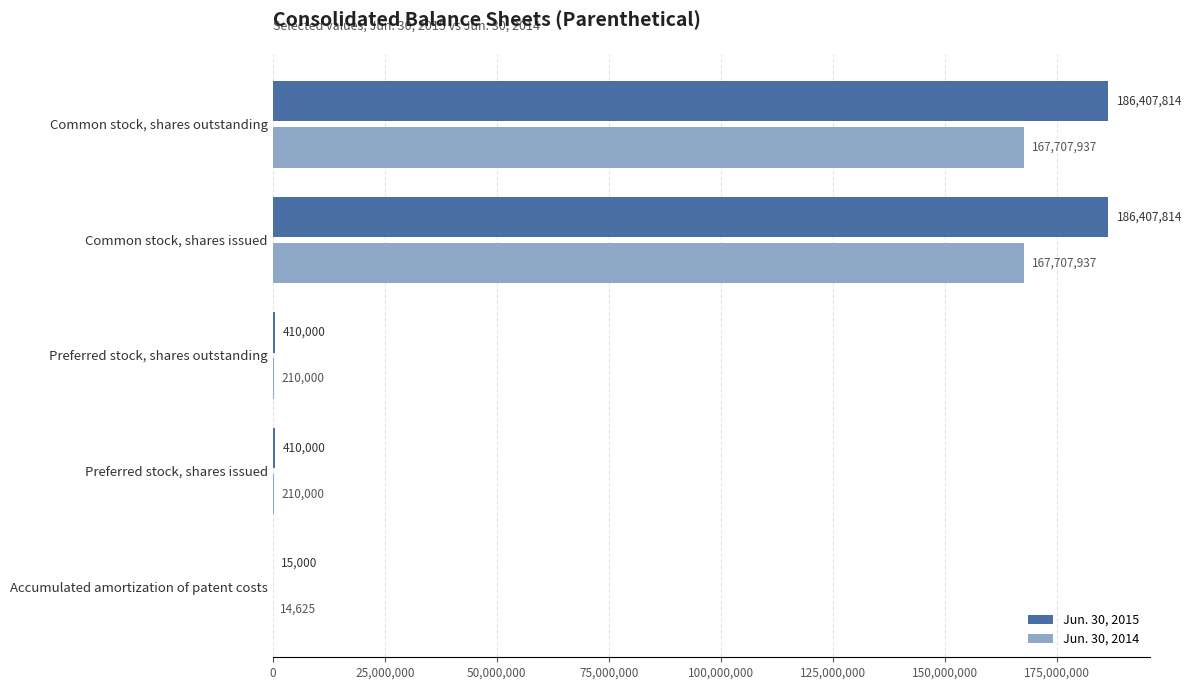

Is the value of Jun. 30, 2015 at Preferred stock, shares outstanding greater than the value of Jun. 30, 2014 at Preferred stock, shares outstanding?

Yes